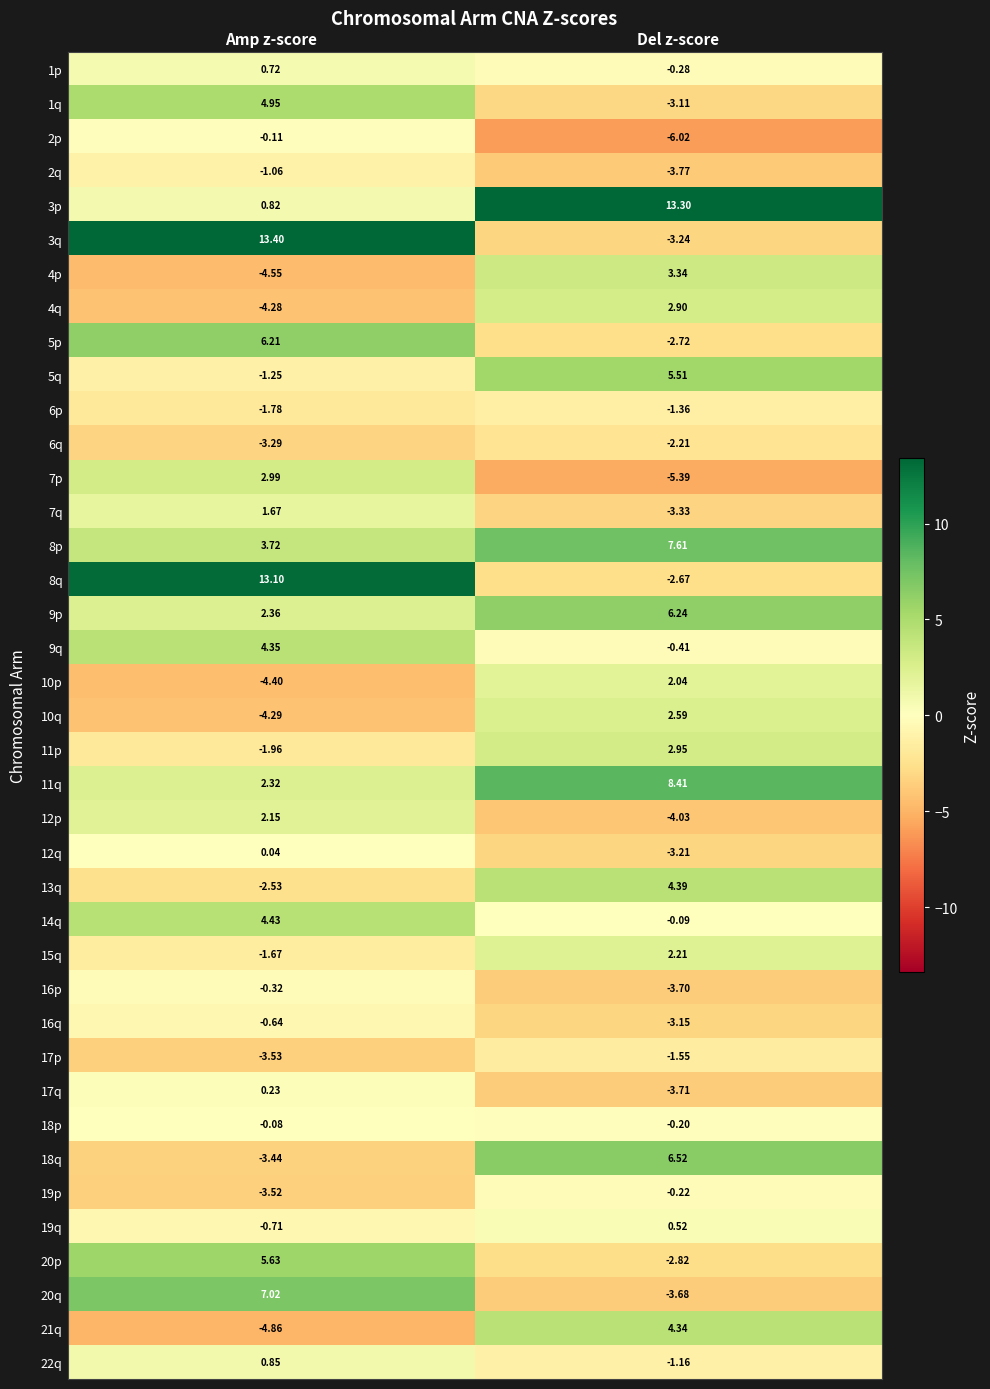

How many positive values does the 20q series have?

1